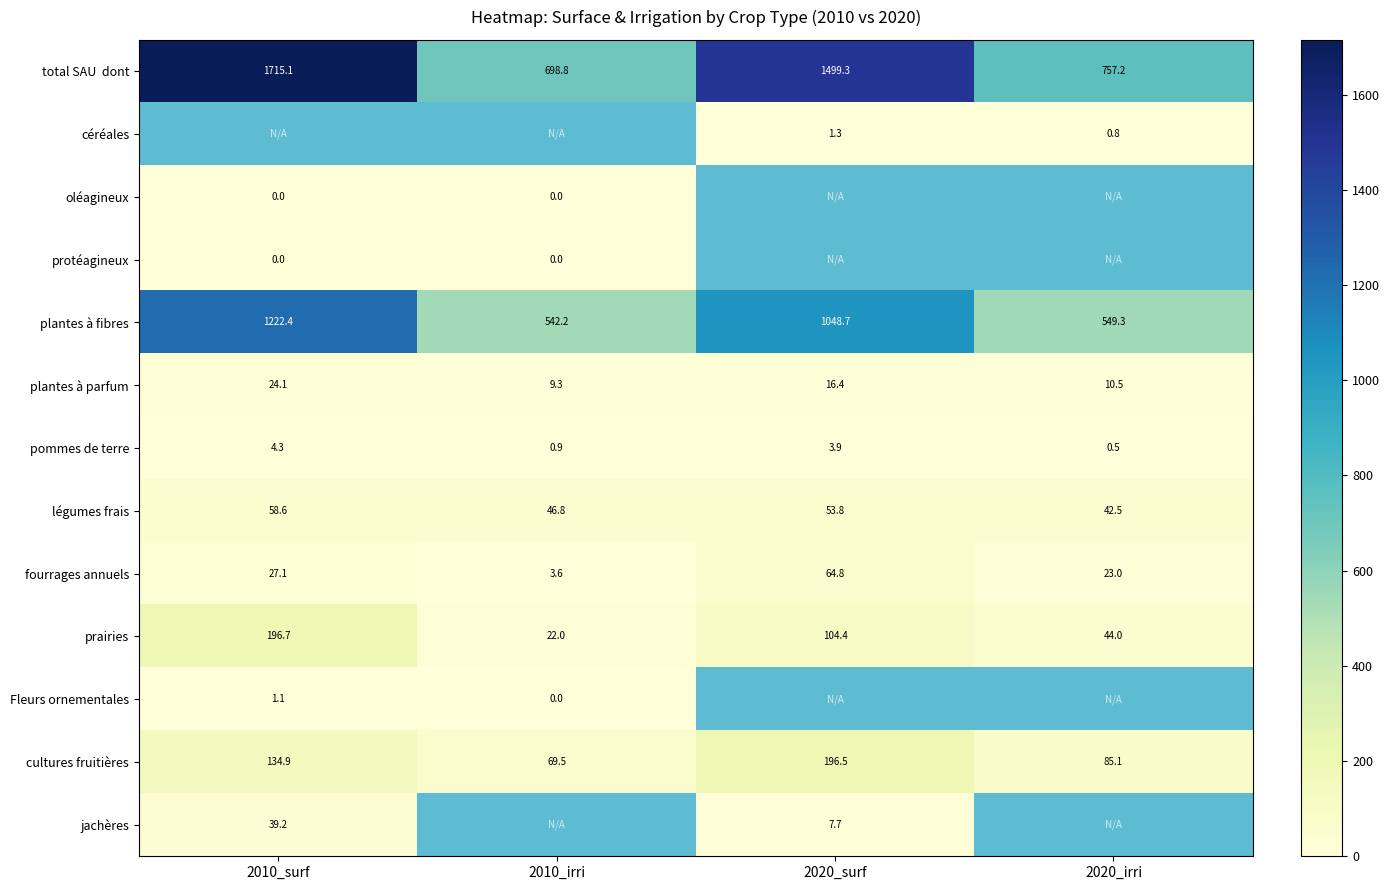

Is the value of plantes à fibres at 2010_surf greater than the value of protéagineux at 2010_surf?

Yes